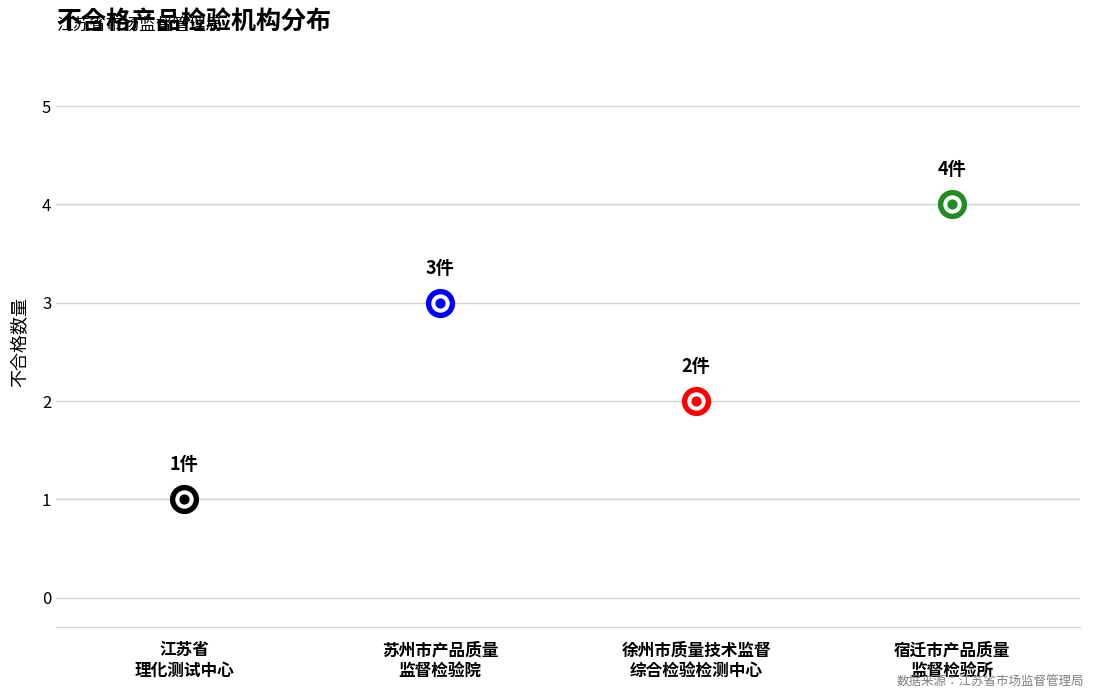

What is the change in value from 苏州市产品质量监督检验院 to 徐州市质量技术监督综合检验检测中心?

-1